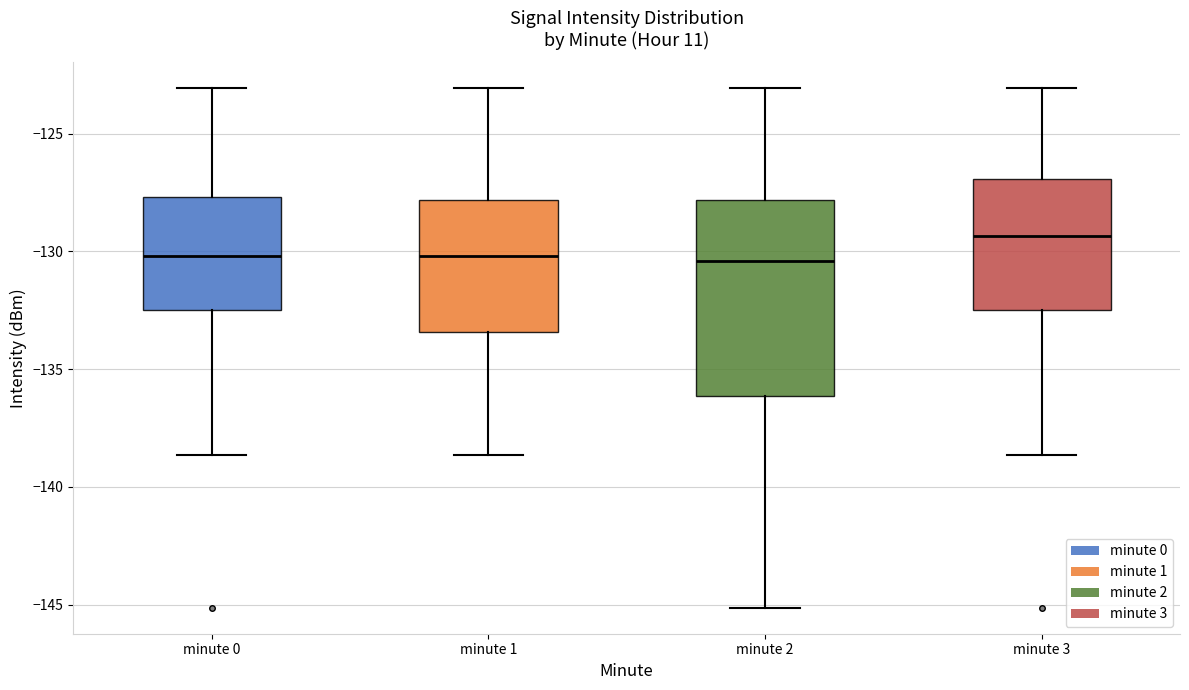

Reading left to right, transcribe this box plot: for each box, give where its median line is, the range the box spans, and where its two whiskers end, as read against the y-axis. The values are not printed on the chart, so give them approximately, as read against the axis.

minute 0: median -130.0, box -132.5 to -127.5, whiskers -138.5 to -123.0
minute 1: median -130.0, box -133.5 to -128.0, whiskers -138.5 to -123.0
minute 2: median -130.5, box -136.0 to -128.0, whiskers -145.0 to -123.0
minute 3: median -129.5, box -132.5 to -127.0, whiskers -138.5 to -123.0